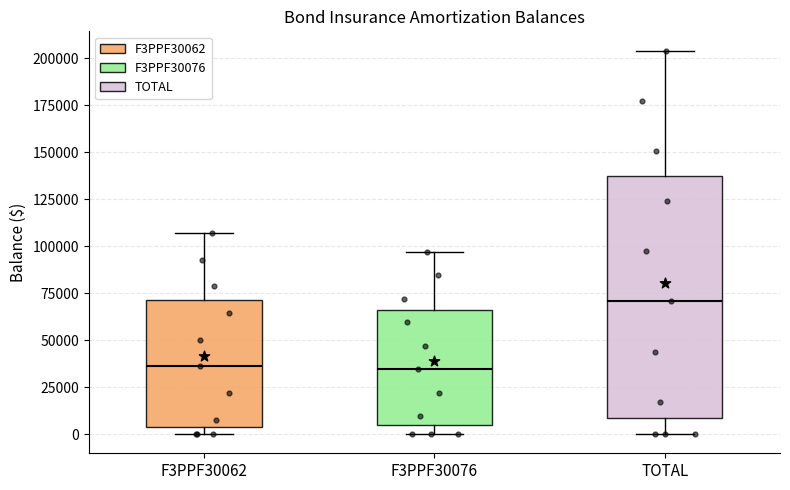

Which box is the tallest, from its lower edge to its upper edge?

TOTAL